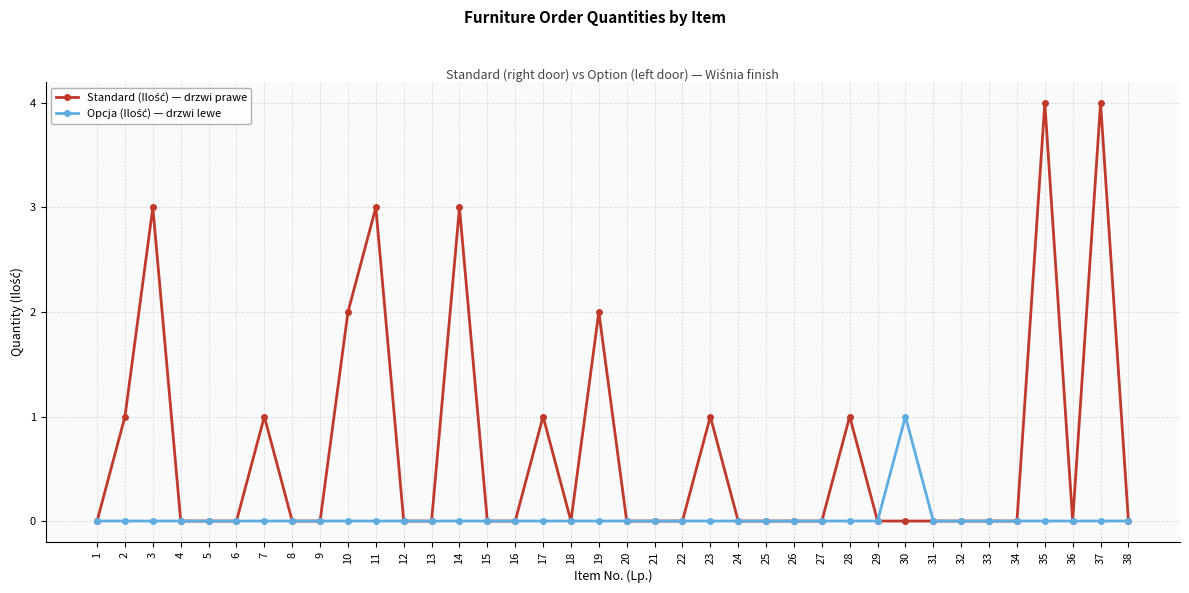

What is the greatest value displayed?

4